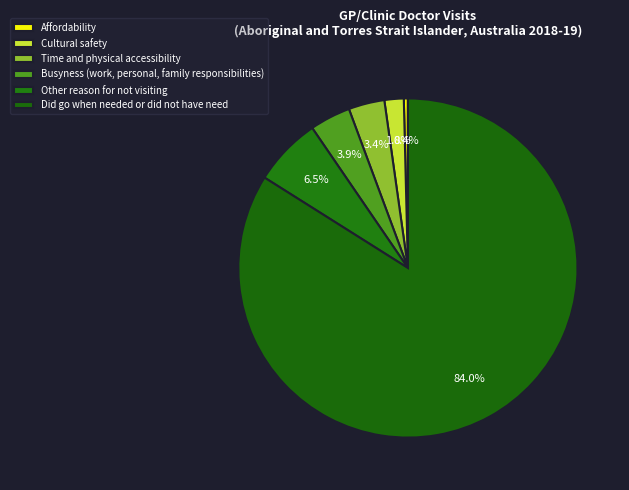

Does Did go when needed or did not have need account for over 50% of the chart?

Yes